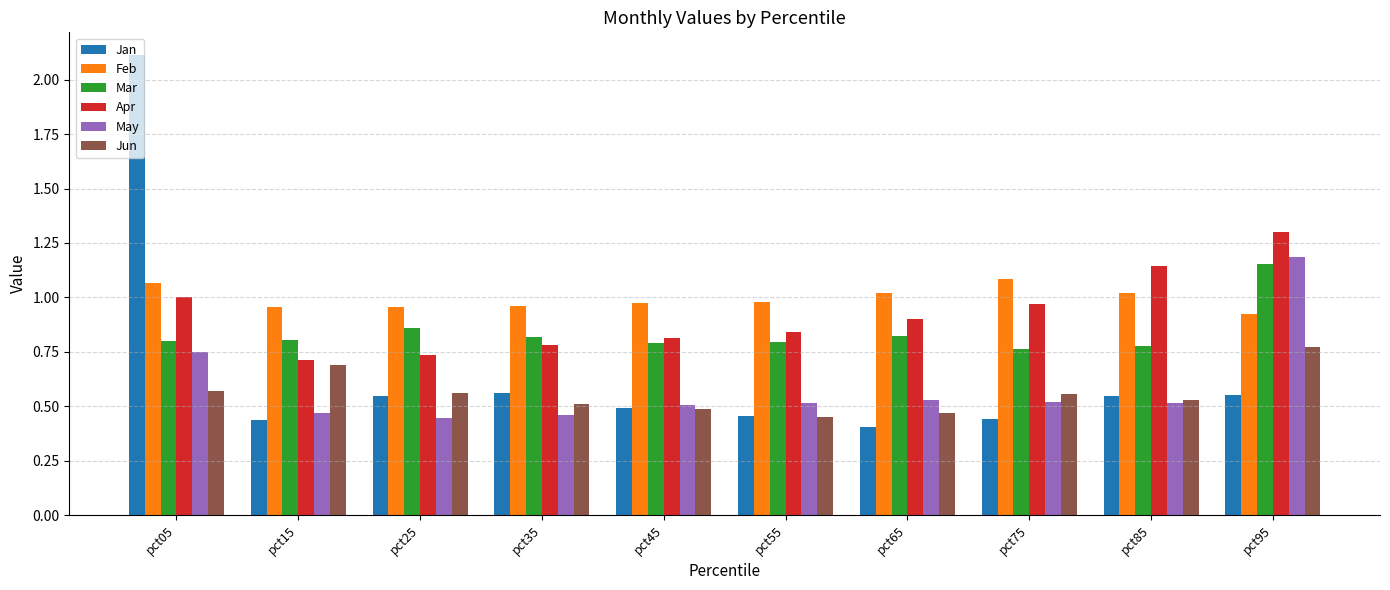

What is the difference between the maximum and minimum values in the Feb series?

0.2